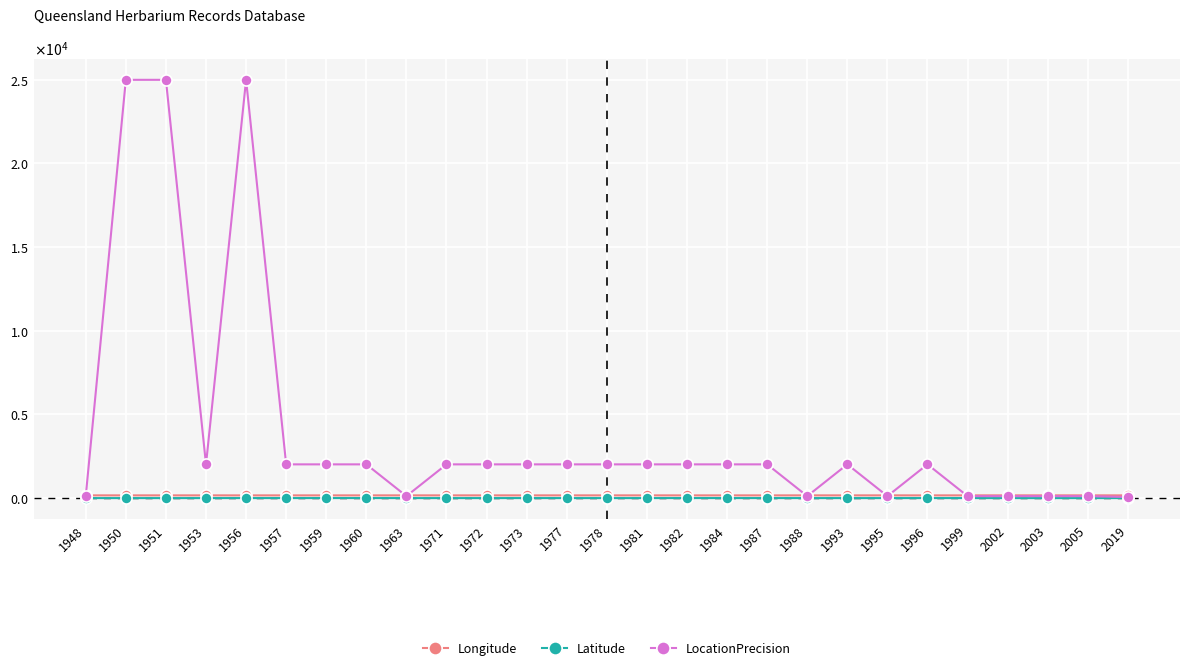

What value does the Longitude series have at 1973?

145.2